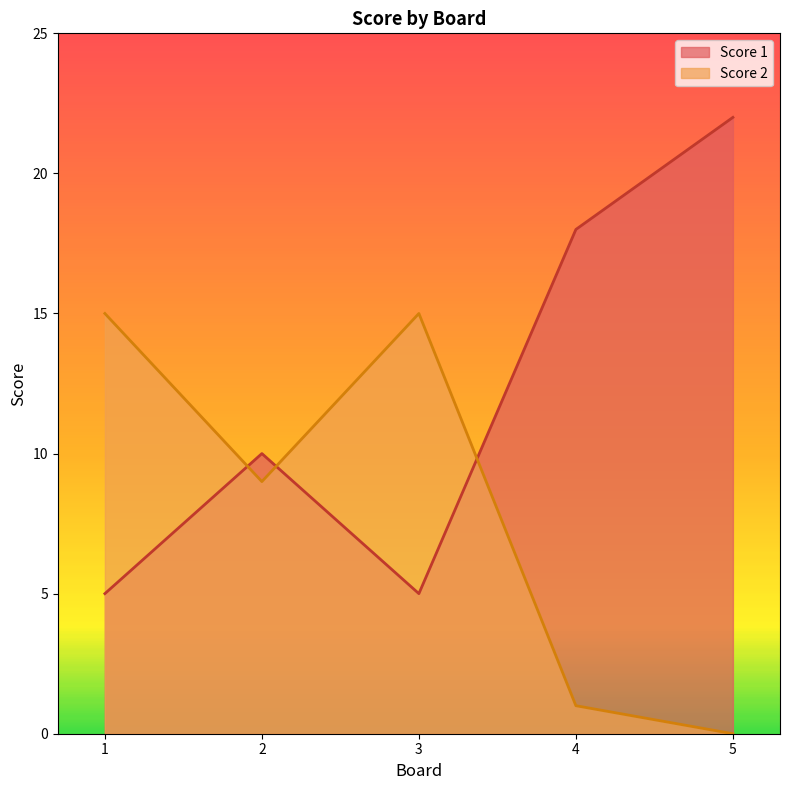

At 3, list the series in order from smallest to largest.

Score 1, Score 2